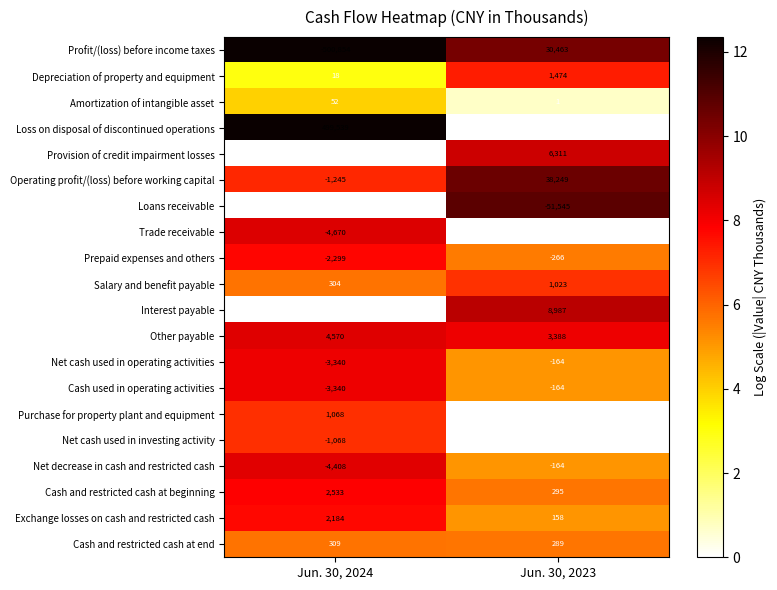

What is the approximate value of Net decrease in cash and restricted cash at Jun. 30, 2023, to the nearest 10?

-160